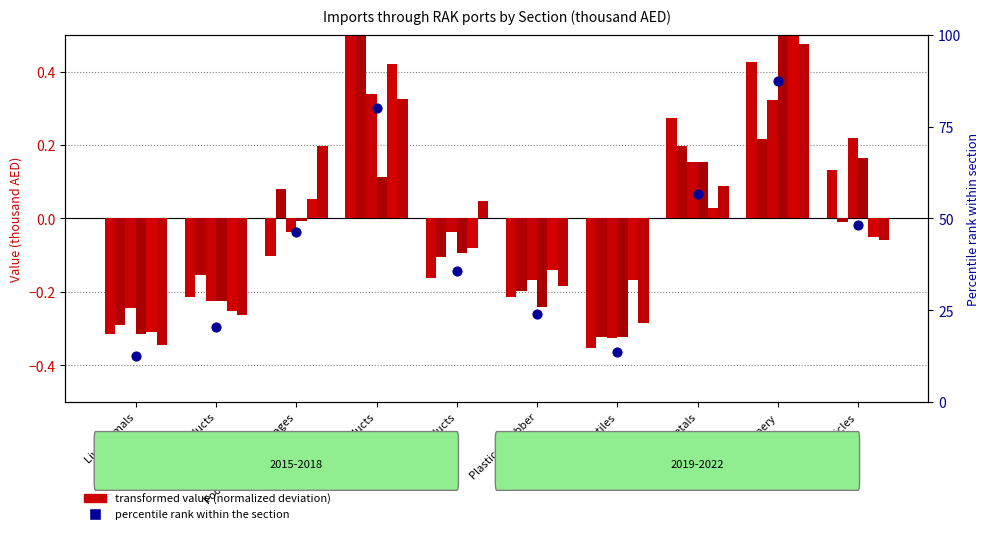

What is the change in value from Foodstuffs & beverages to Base metals?

+10.4